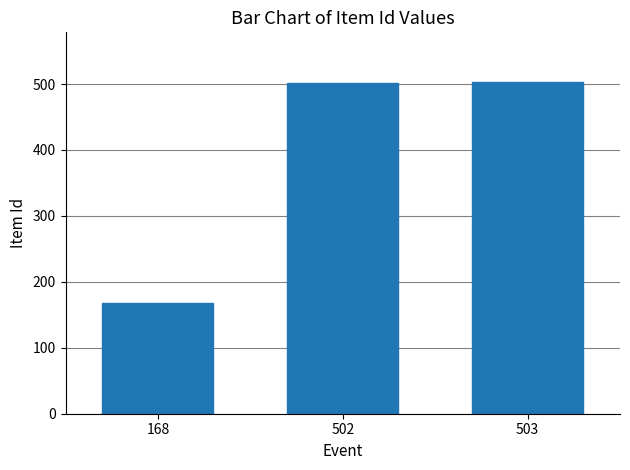

True or false: the data shows 503 at 503.

True